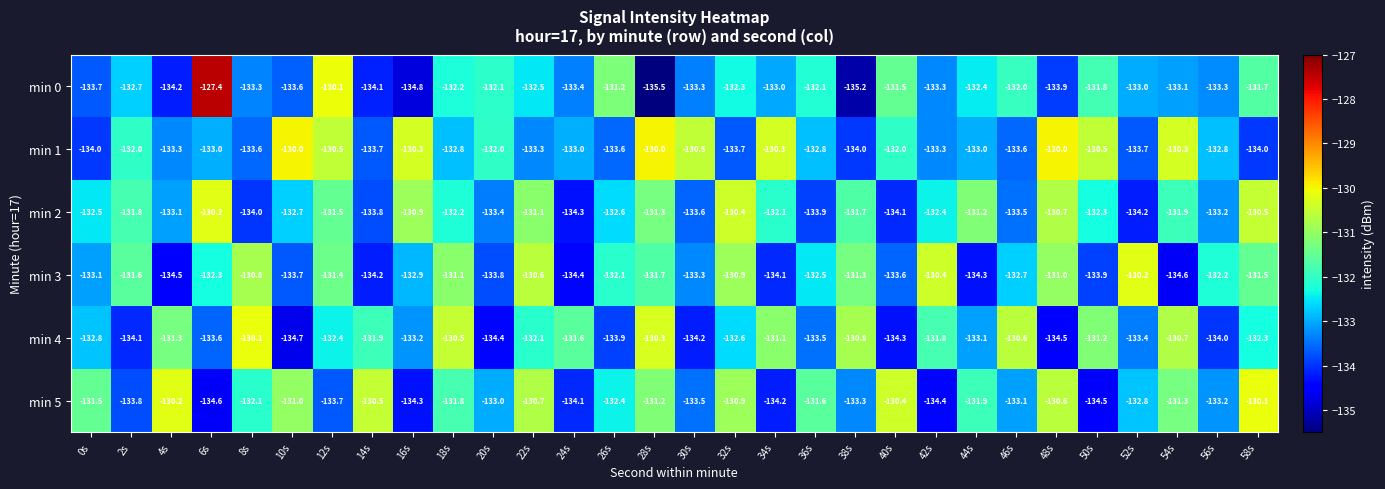

List the labels in order of min 5 value, largest first.

58s, 4s, 40s, 14s, 48s, 22s, 32s, 10s, 28s, 54s, 0s, 36s, 18s, 44s, 8s, 26s, 52s, 20s, 46s, 56s, 38s, 30s, 12s, 2s, 24s, 34s, 16s, 42s, 50s, 6s